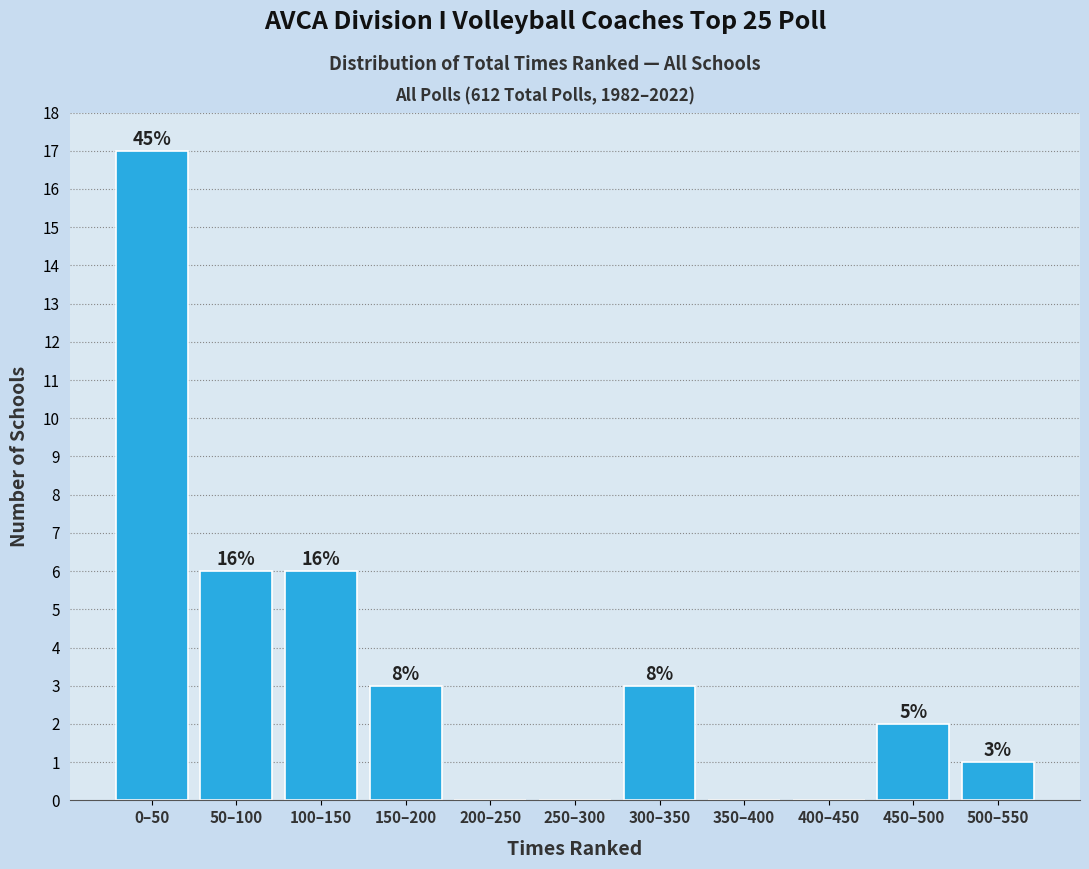

Are the bars horizontal?

No